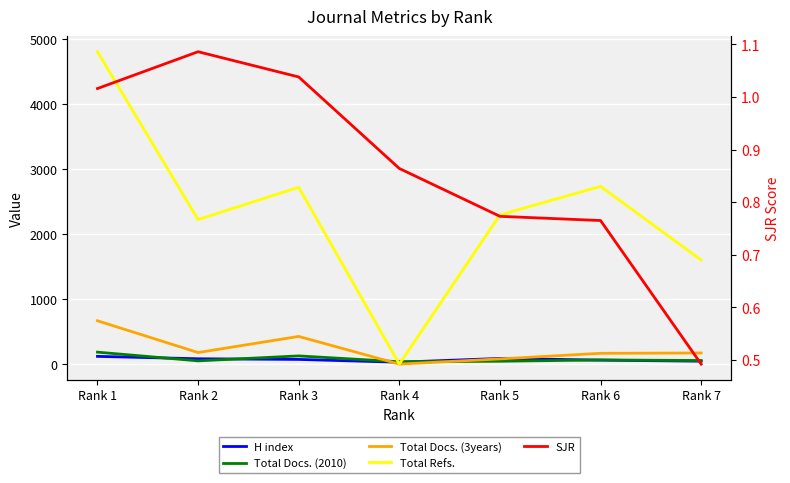

Is the value of SJR at Rank 1 greater than the value of Total Docs. (2010) at Rank 2?

No